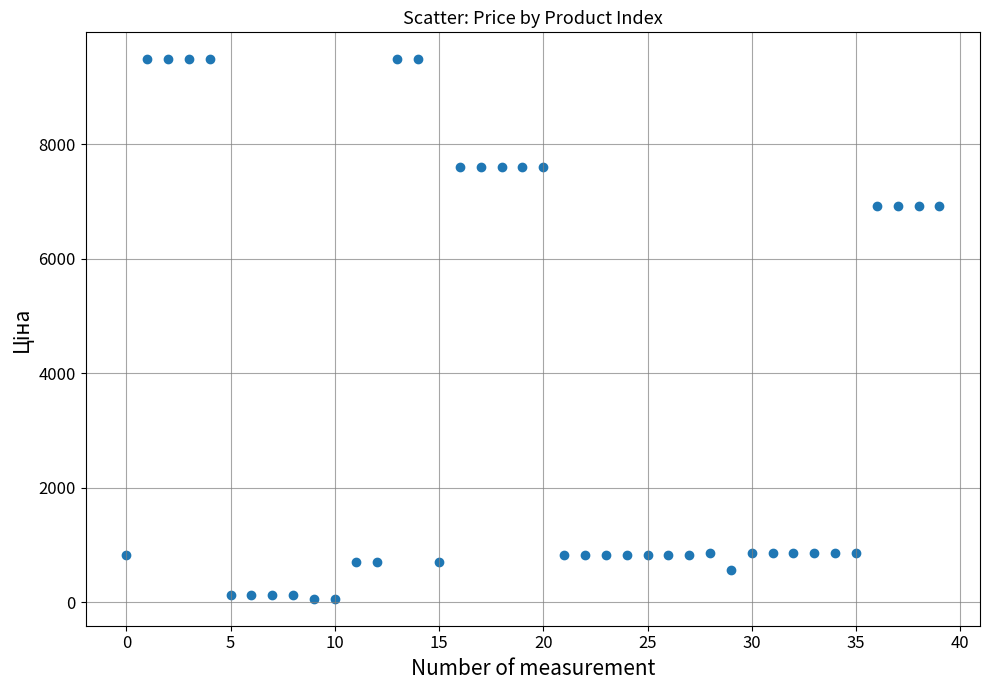

What is the range of Y values (max minus min)?

9423.0